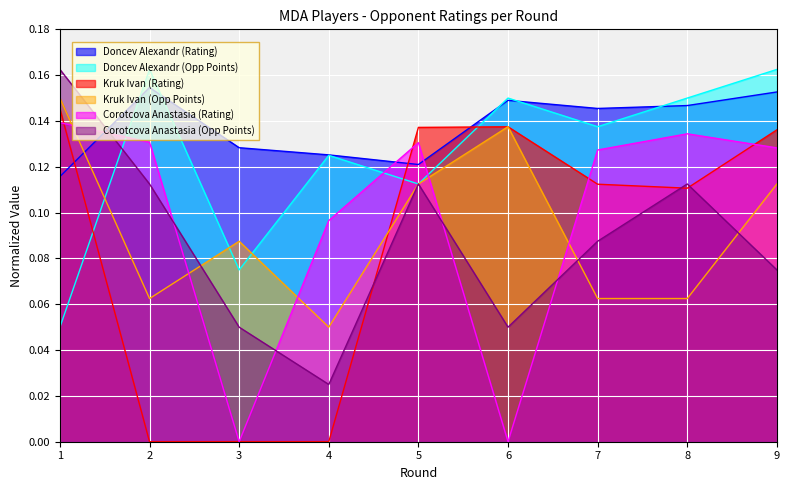

After their last crossing, which series has the higher values: Doncev Alexandr (Opp Points) or Kruk Ivan (Opp Points)?

Doncev Alexandr (Opp Points)